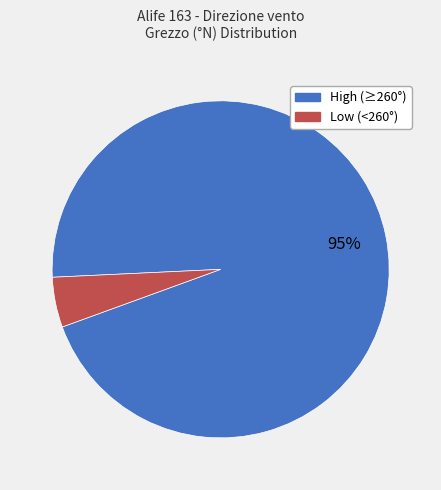

Is there any slice that represents more than half of the pie?

Yes